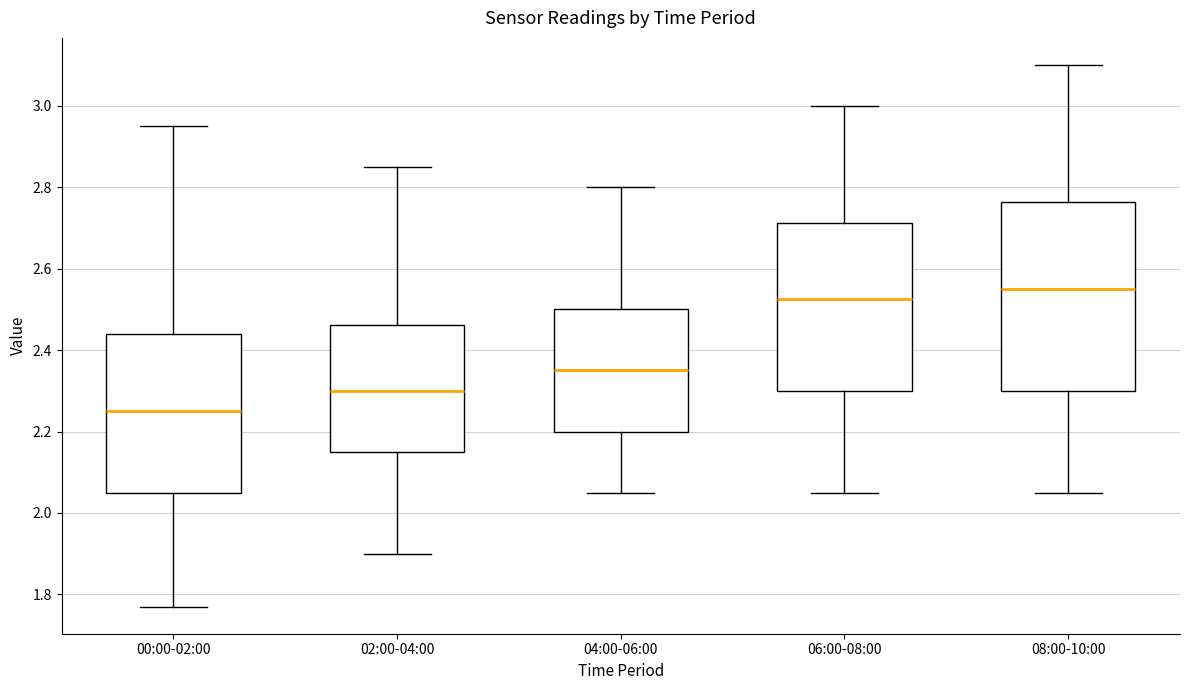

Comparing the boxes themselves (not the whiskers), which one is the tallest?

08:00-10:00